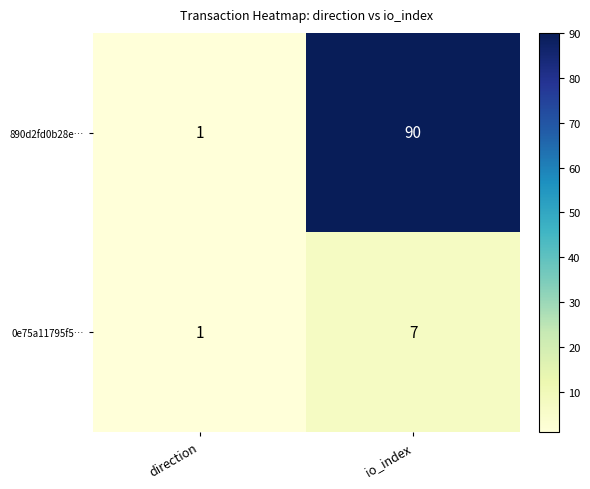

Reading right to left, what are all the values shown in this chart?

890d2fd0b28e…: io_index=90	direction=1
0e75a11795f5…: io_index=7	direction=1